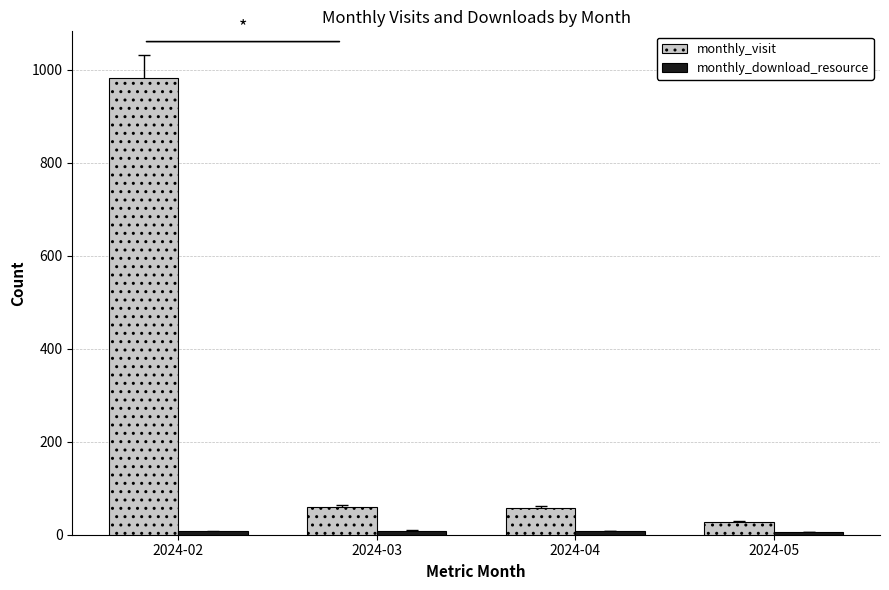

At which category is the sum across all series the highest?

2024-02